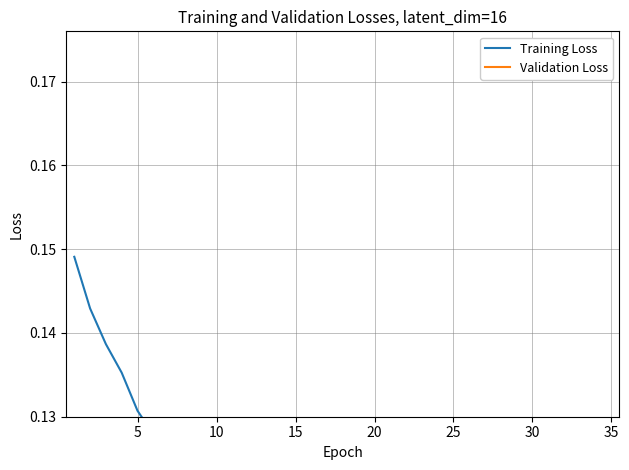

How many data points does each series have?

35